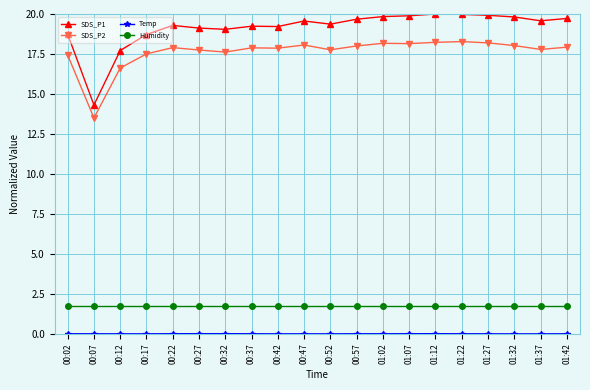

What is the greatest value displayed?

20.0